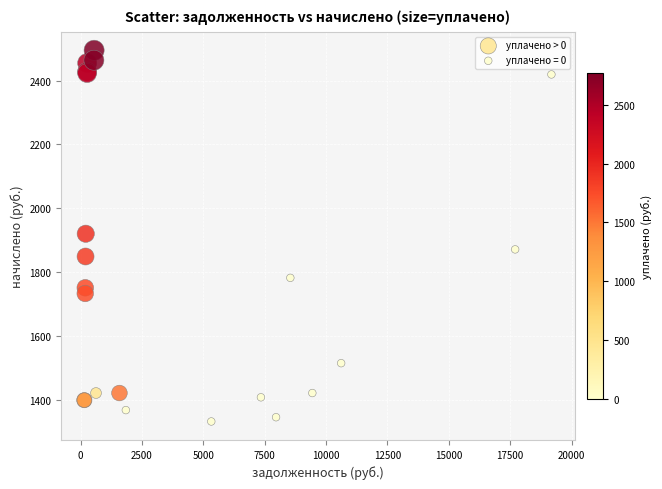

Which series reaches the maximum Y coordinate?

уплачено > 0